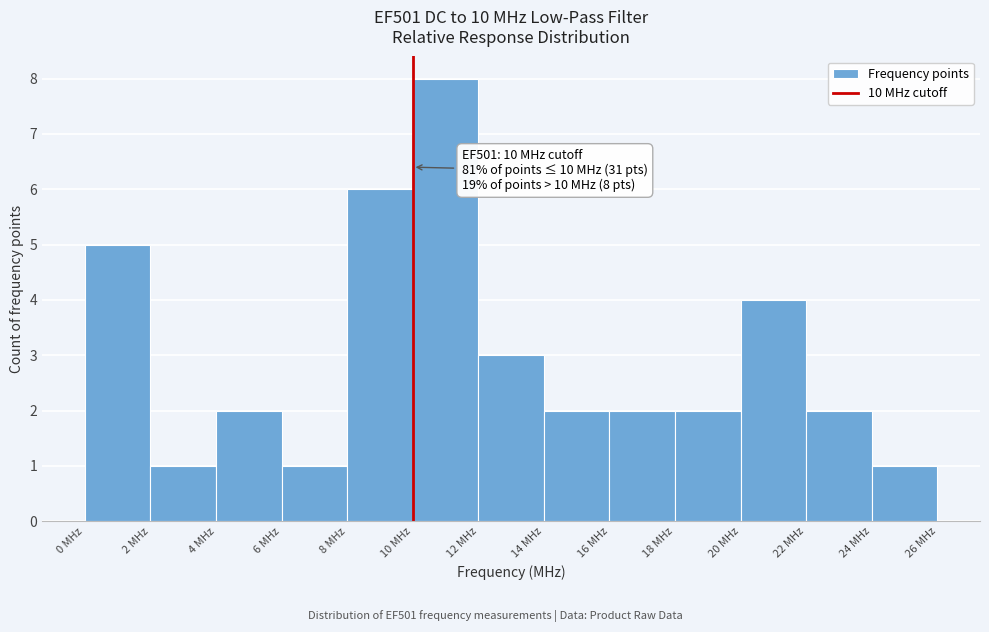

Which range on the x-axis has the tallest bar?

10 to 12